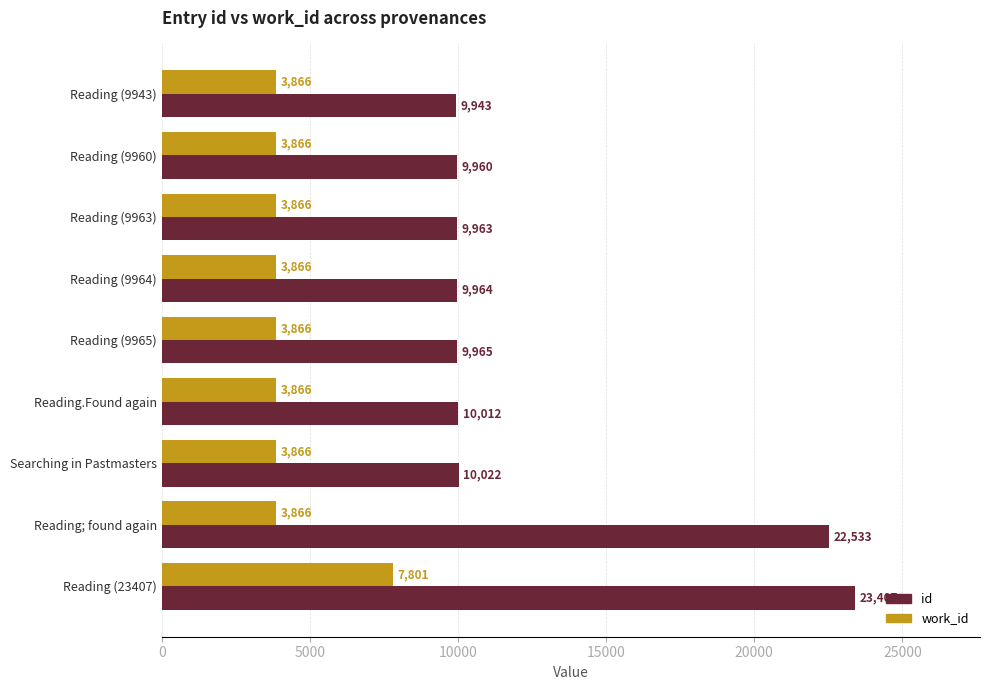

What is the spread (max minus min) of values at Reading; found again?

18667